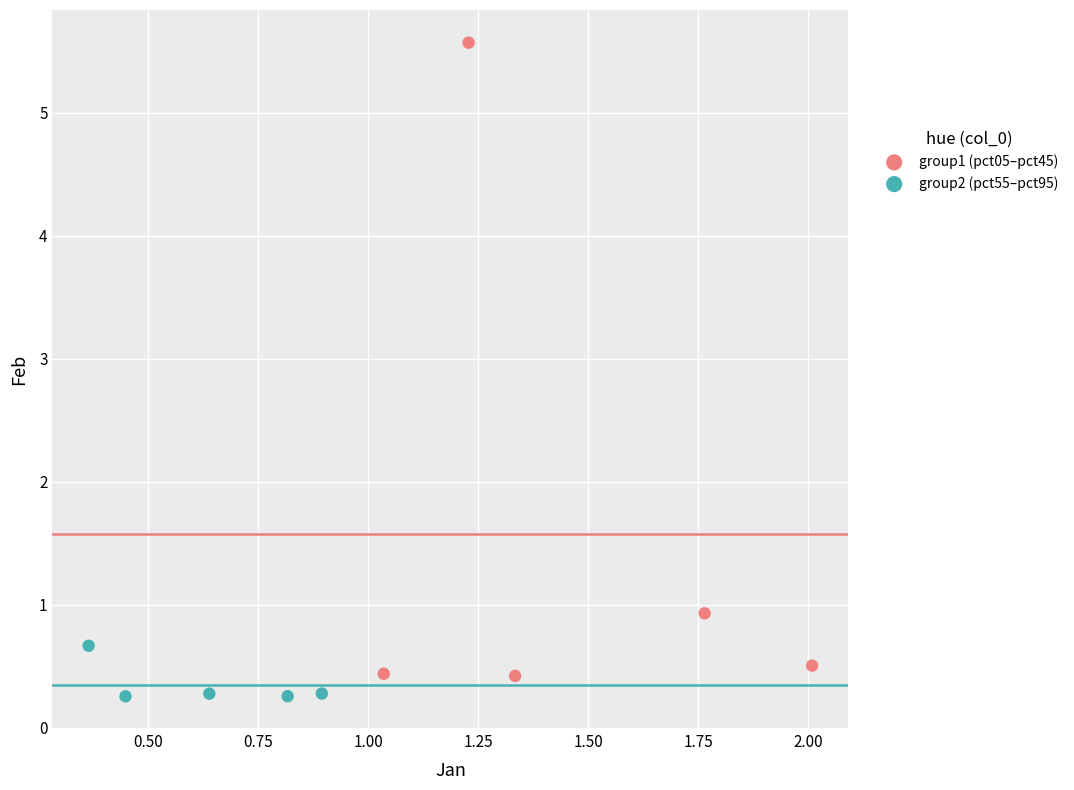

Which series reaches the maximum Y coordinate?

group1 (pct05–pct45)